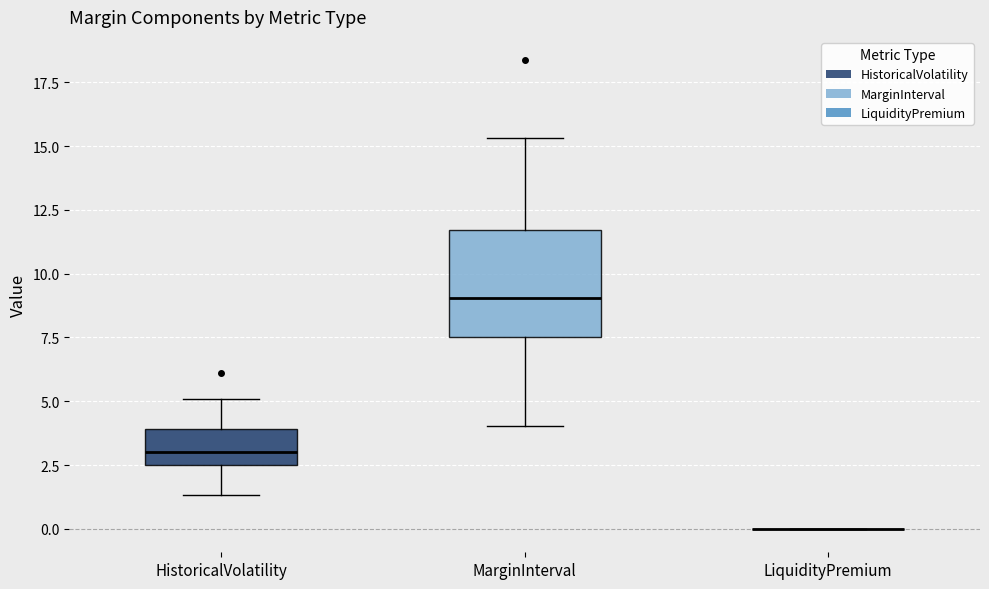

Reading left to right, transcribe this box plot: for each box, give where its median line is, the range the box spans, and where its two whiskers end, as read against the y-axis. The values are not printed on the chart, so give them approximately, as read against the axis.

HistoricalVolatility: median 3.0, box 2.5 to 4.0, whiskers 1.5 to 5.0
MarginInterval: median 9.0, box 7.5 to 11.5, whiskers 4.0 to 15.5
LiquidityPremium: box collapsed to a line at 0.0, whiskers 0.0 to 0.0